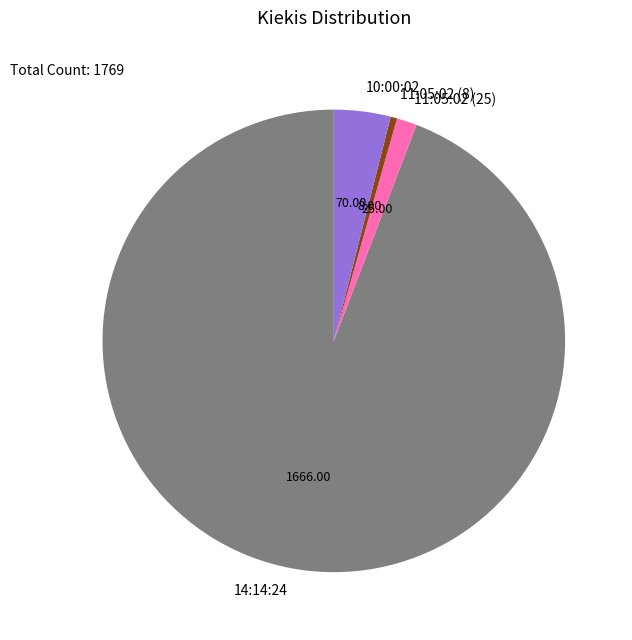

Combined, do 11:05:02 (25) and 14:14:24 account for over 50%?

Yes